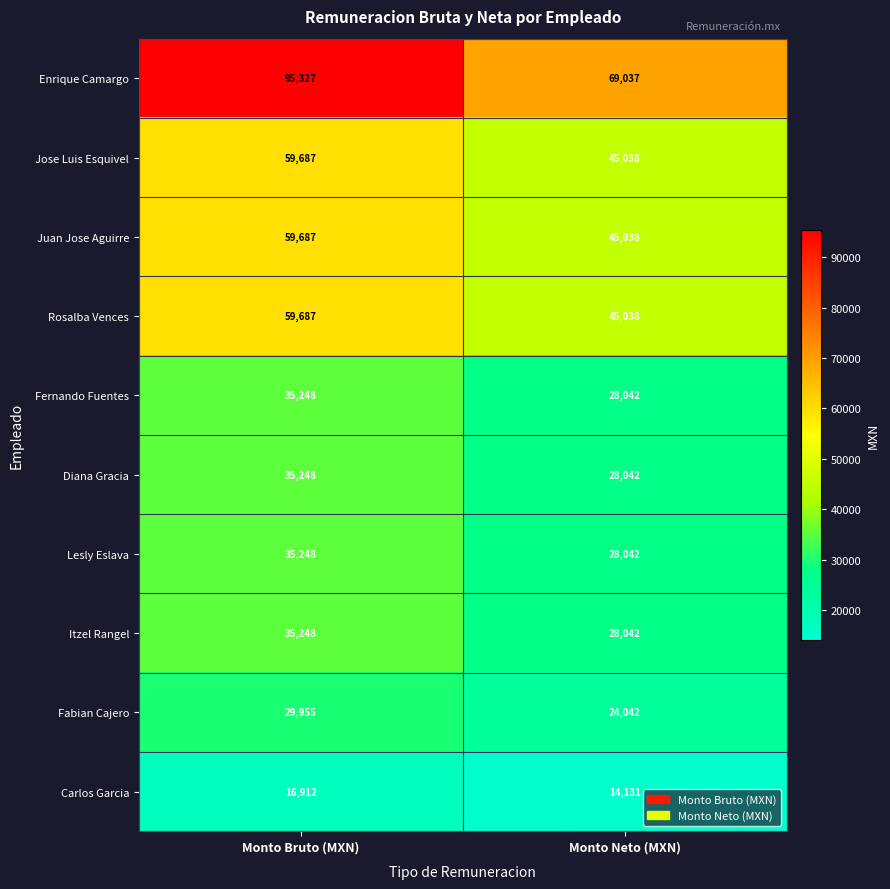

What is the greatest value displayed?

95327